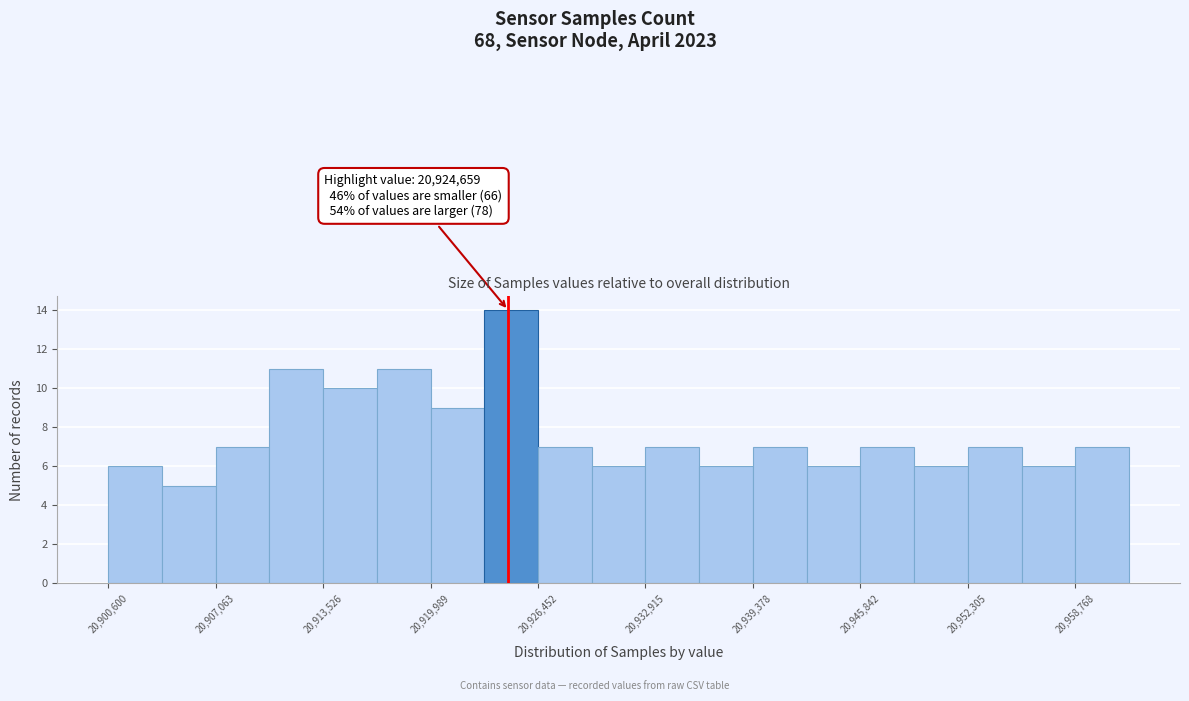

Around what value on the x-axis is the tallest bar? Give the approximate position of its centre, as read against the axis.

20925000